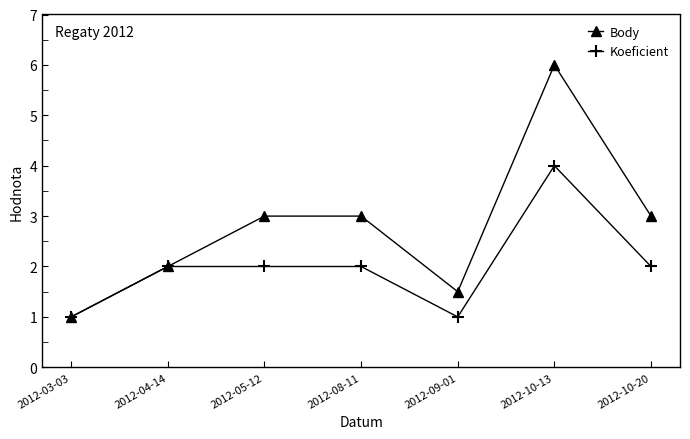

Between 2012-05-12 and 2012-10-13, which series saw the biggest shift?

Body